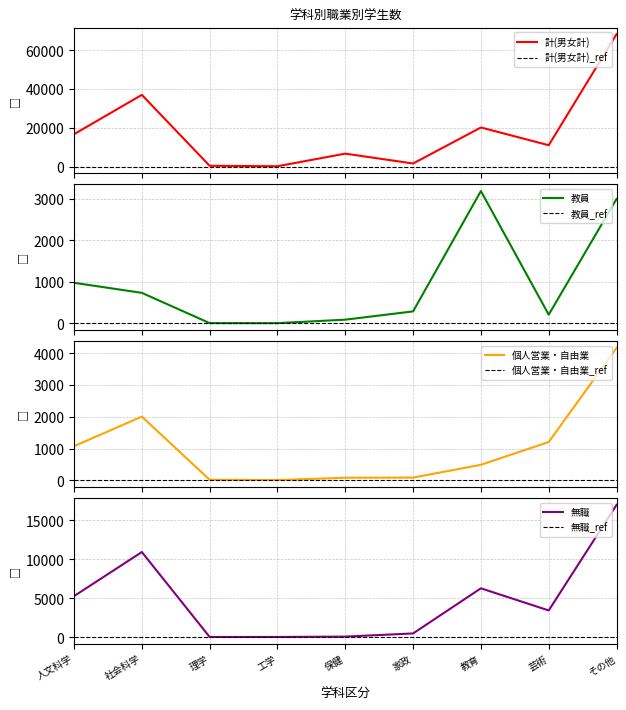

At 芸術, list the series in order from largest to smallest.

計(男女計), 無職, 個人営業・自由業, 教員